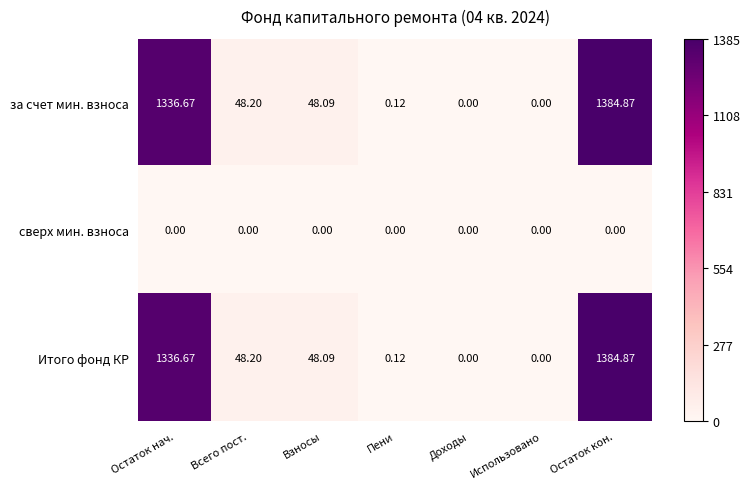

At which category is the sum across all series the highest?

Остаток кон.